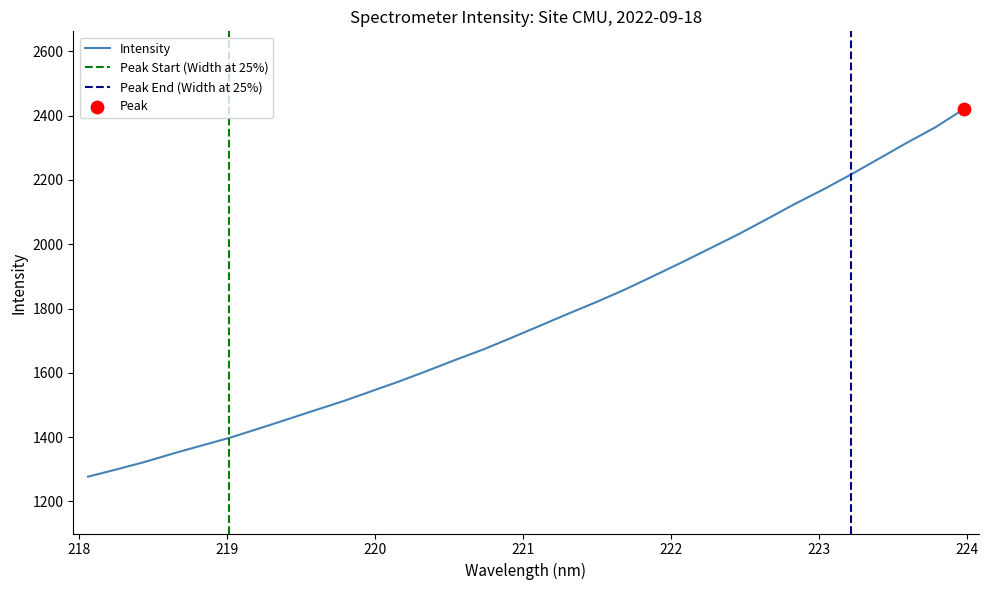

What is the ratio of the value at 220.5444 to the value at 222.4538?

0.8